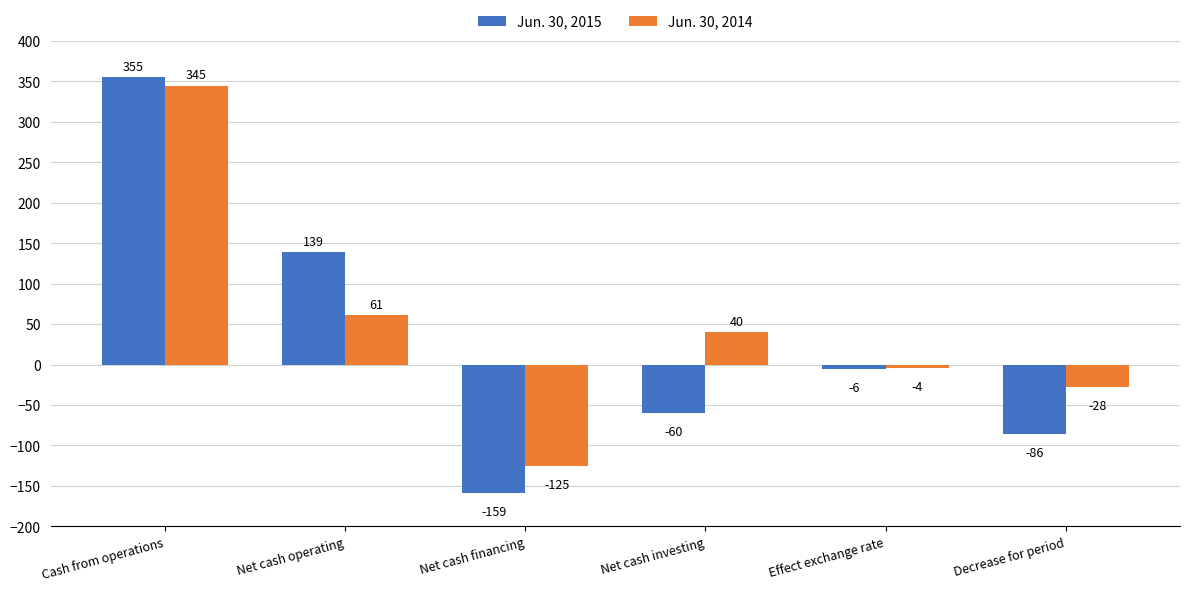

Are the bars grouped side by side (vs. stacked)?

Yes